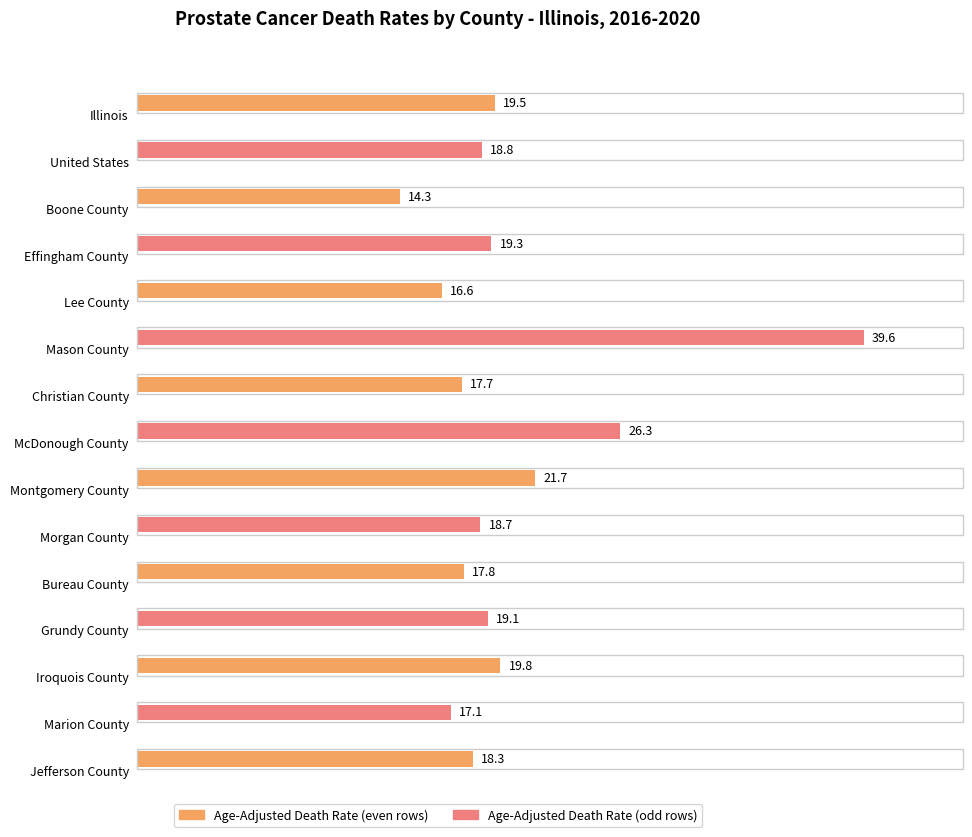

At which category does the chart reach its peak across all series?

Mason County